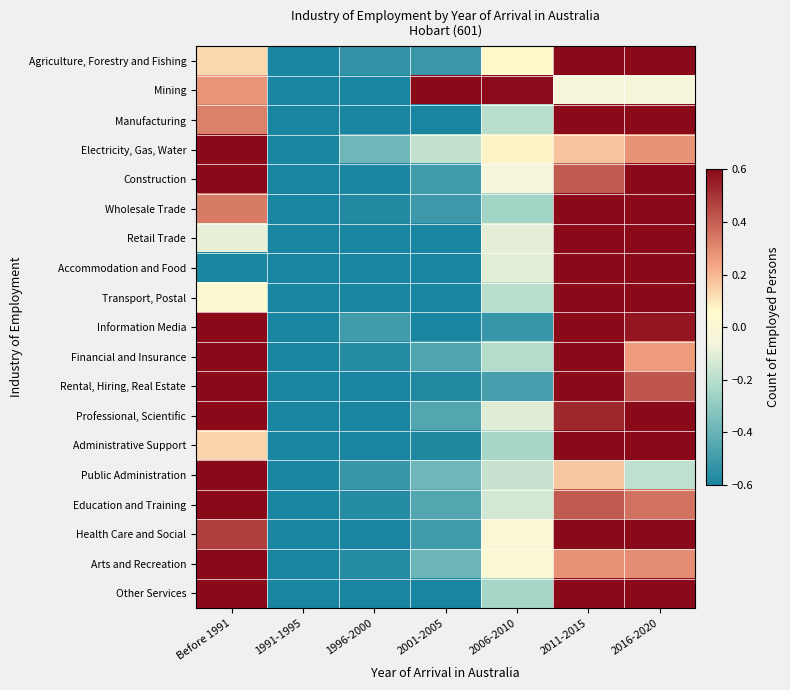

List the series in order of their peak value, lowest first.

Electricity, Gas, Water, Health Care and Social, Professional, Scientific, Construction, Agriculture, Forestry and Fishing, Financial and Insurance, Education and Training, Arts and Recreation, Wholesale Trade, Other Services, Information Media, Mining, Manufacturing, Rental, Hiring, Real Estate, Transport, Postal, Administrative Support, Retail Trade, Accommodation and Food, Public Administration